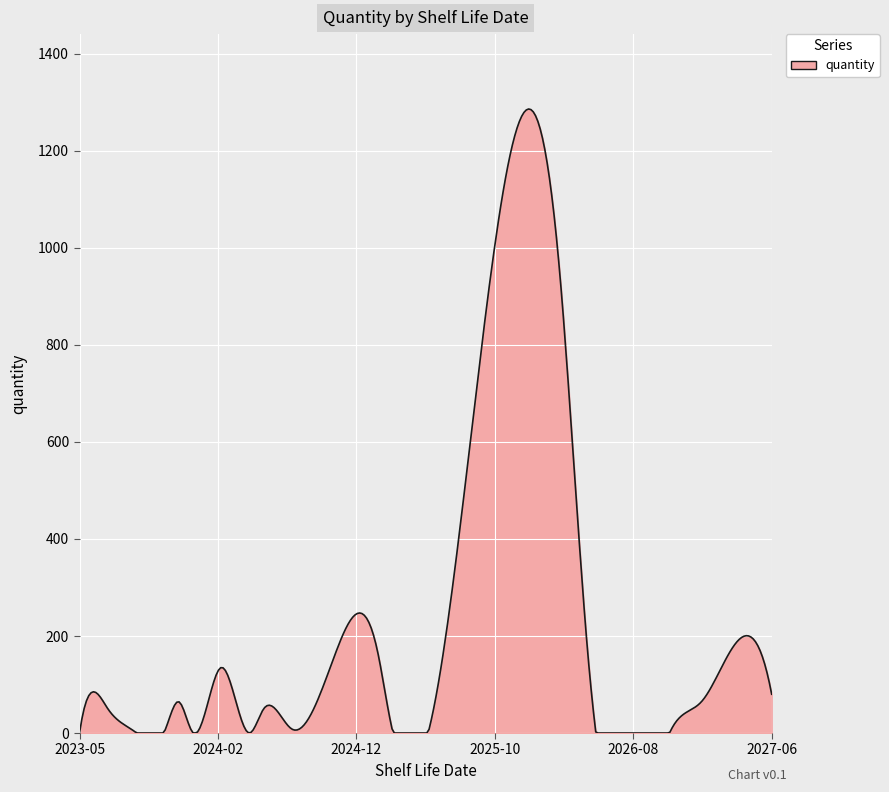

What is the greatest value displayed?

1286.4